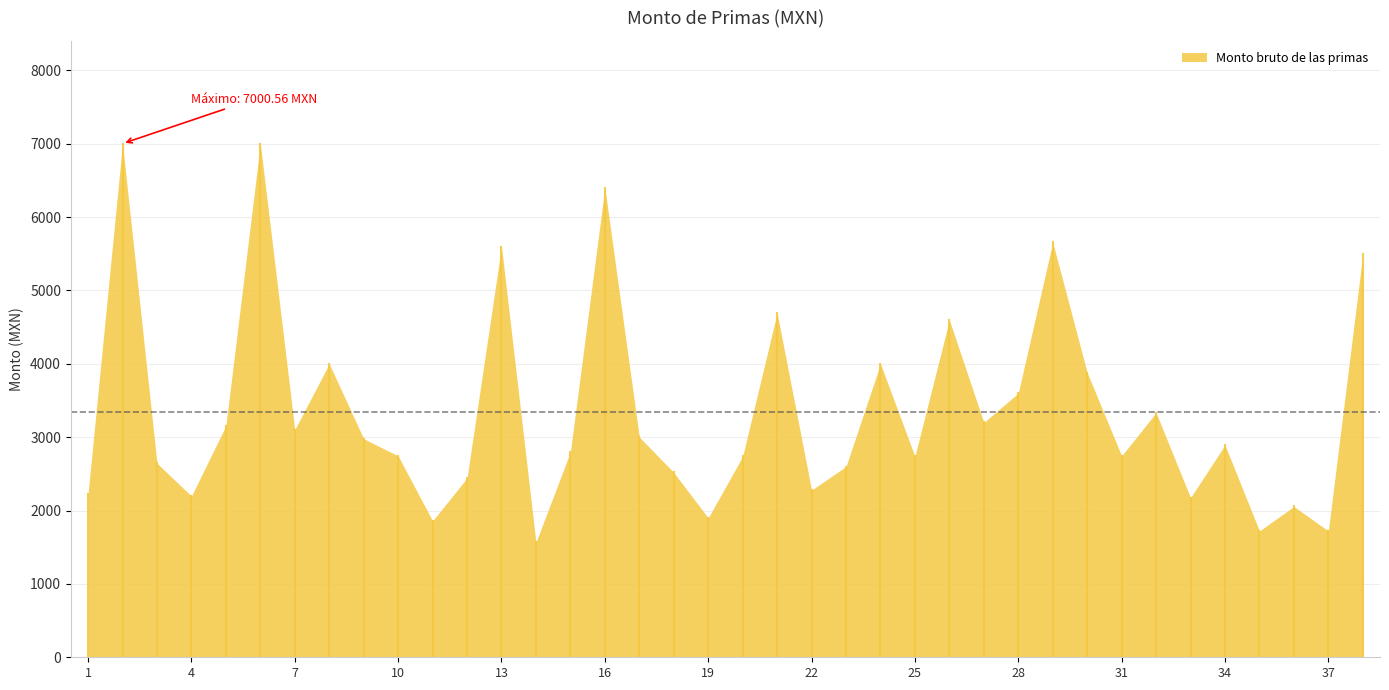

What is the minimum value shown in the chart?

1566.3